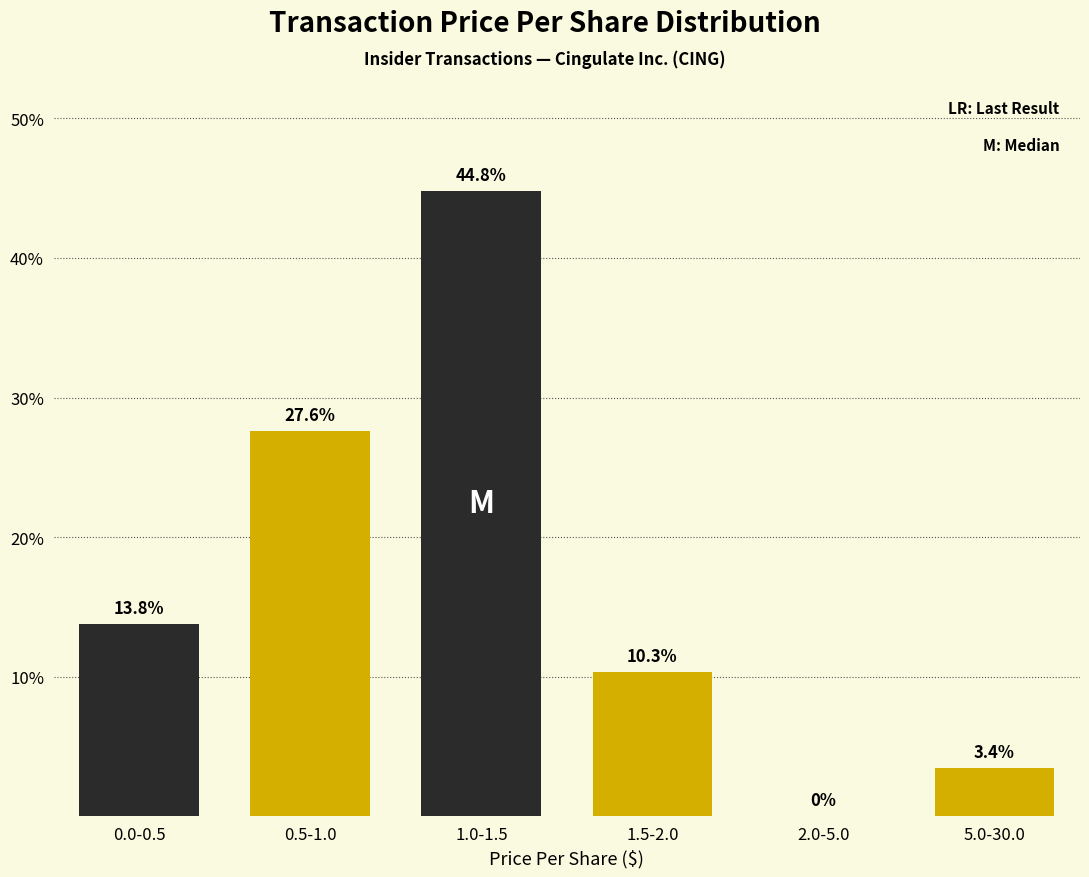

Reading left to right, transcribe all the data shown in this chart.

0.0-0.5=13.8	0.5-1.0=27.6	1.0-1.5=44.8	1.5-2.0=10.3	2.0-5.0=0.0	5.0-30.0=3.4